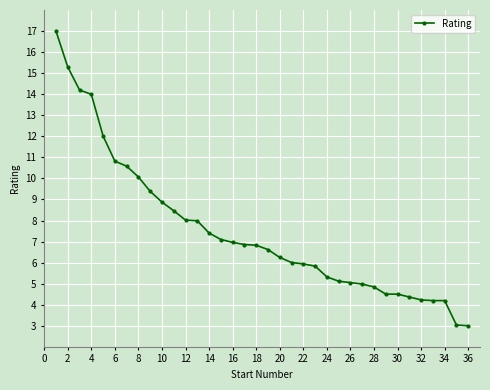

What is the difference between the maximum and minimum values?

14.0